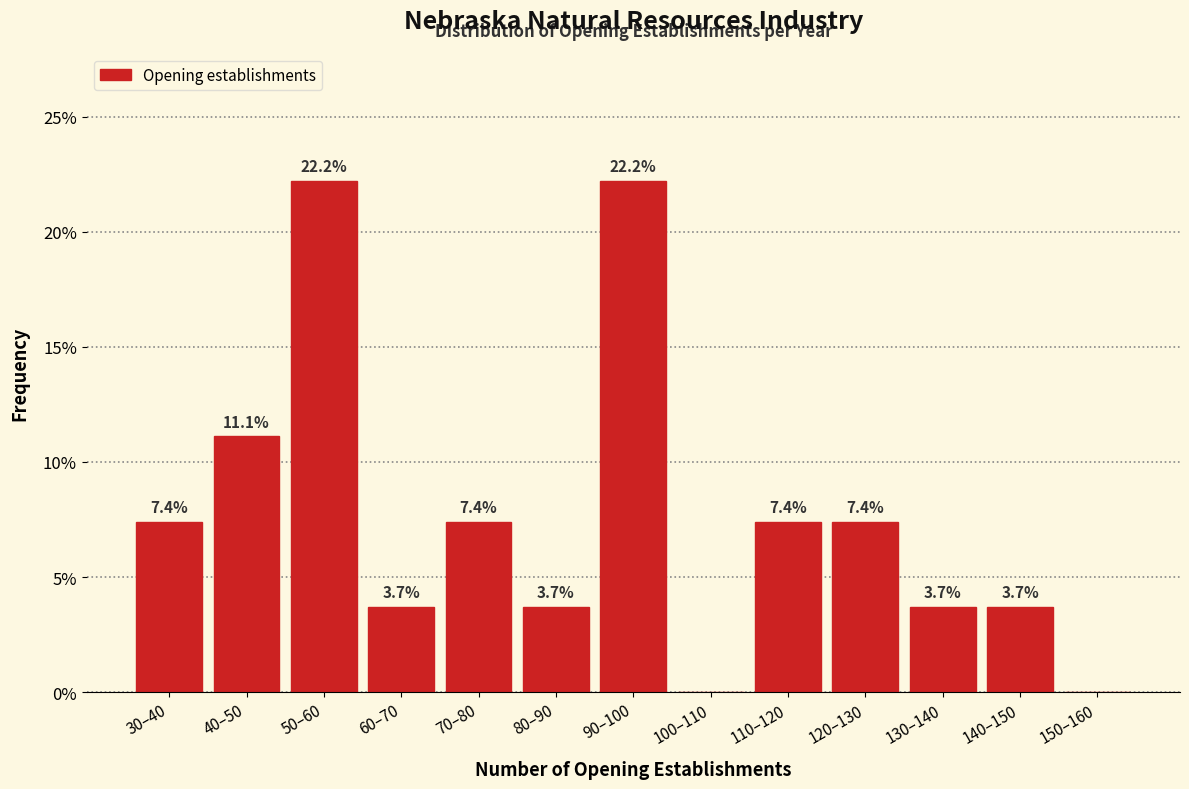

Reading left to right, list all the values displayed in this chart.

30–40=7.4	40–50=11.1	50–60=22.2	60–70=3.7	70–80=7.4	80–90=3.7	90–100=22.2	100–110=0.0	110–120=7.4	120–130=7.4	130–140=3.7	140–150=3.7	150–160=0.0